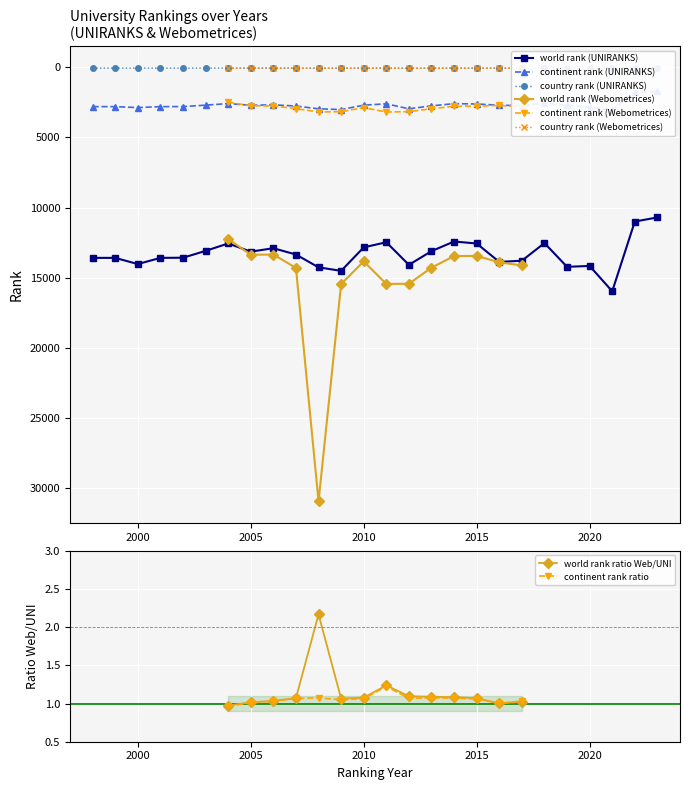

What is the highest value of the world rank (UNIRANKS) series?

15968